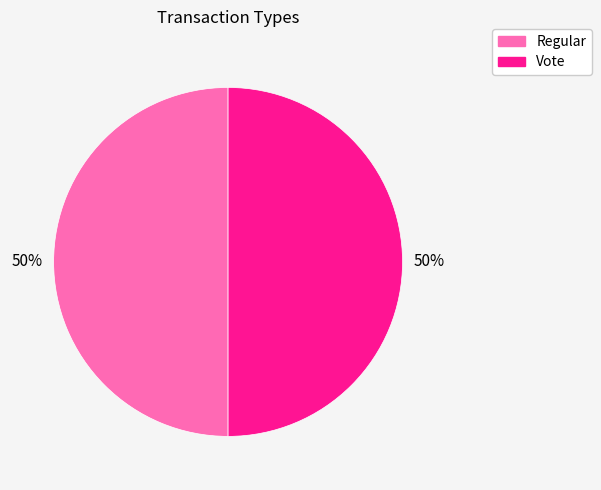

To the nearest percent, what is the combined percentage of Regular and Vote?

100%